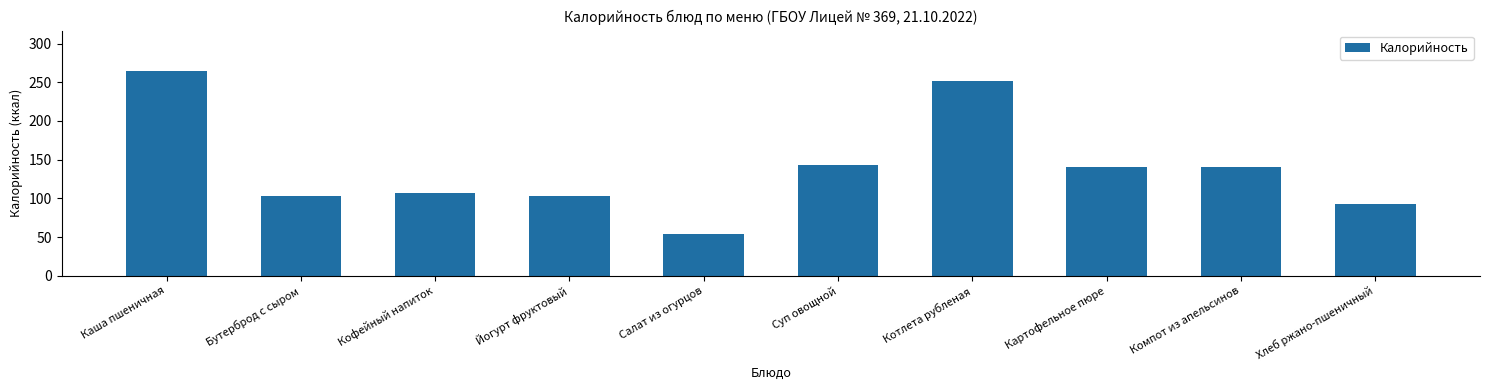

Reading right to left, list all the values displayed in this chart.

Хлеб ржано-пшеничный=92.8	Компот из апельсинов=141.0	Картофельное пюре=141.0	Котлета рубленая=252.0	Суп овощной=142.7	Салат из огурцов=53.6	Йогурт фруктовый=103.0	Кофейный напиток=107.0	Бутерброд с сыром=103.0	Каша пшеничная=264.0